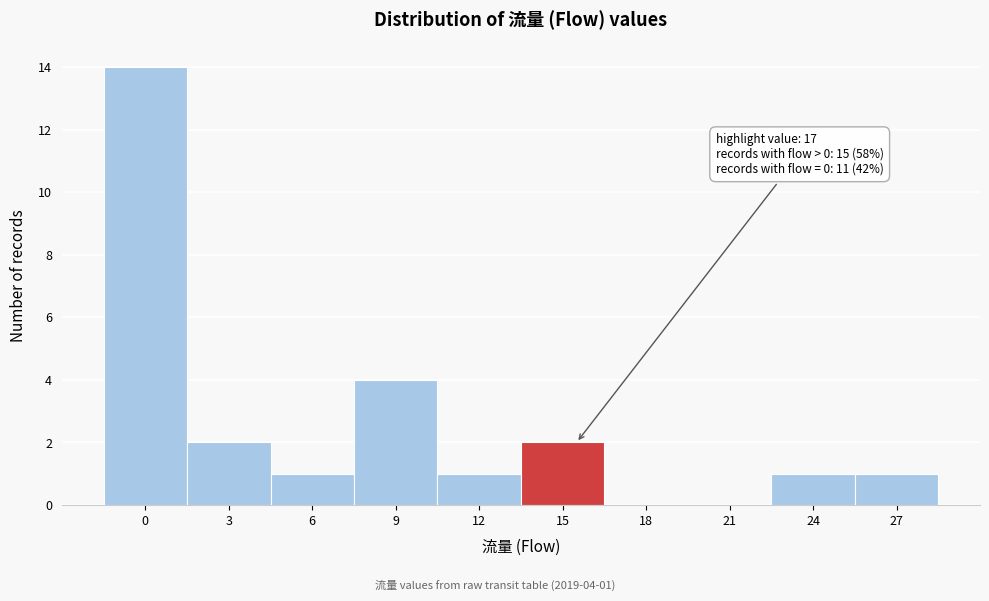

Reading right to left, list all the values displayed in this chart.

27=1	24=1	21=0	18=0	15=2	12=1	9=4	6=1	3=2	0=14